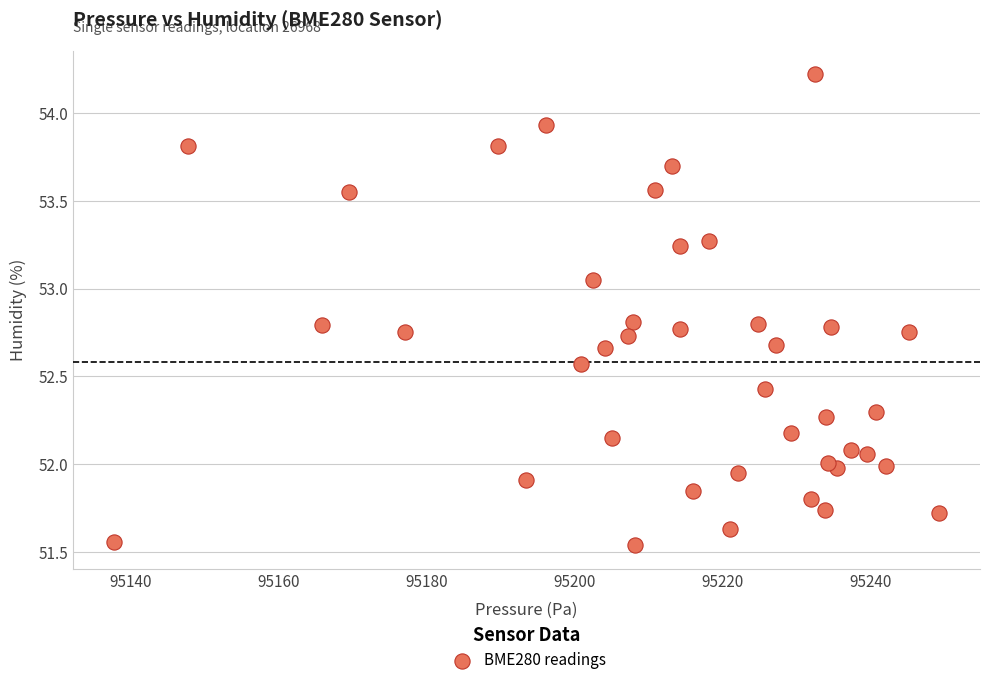

What is the range of Y values (max minus min)?

2.7